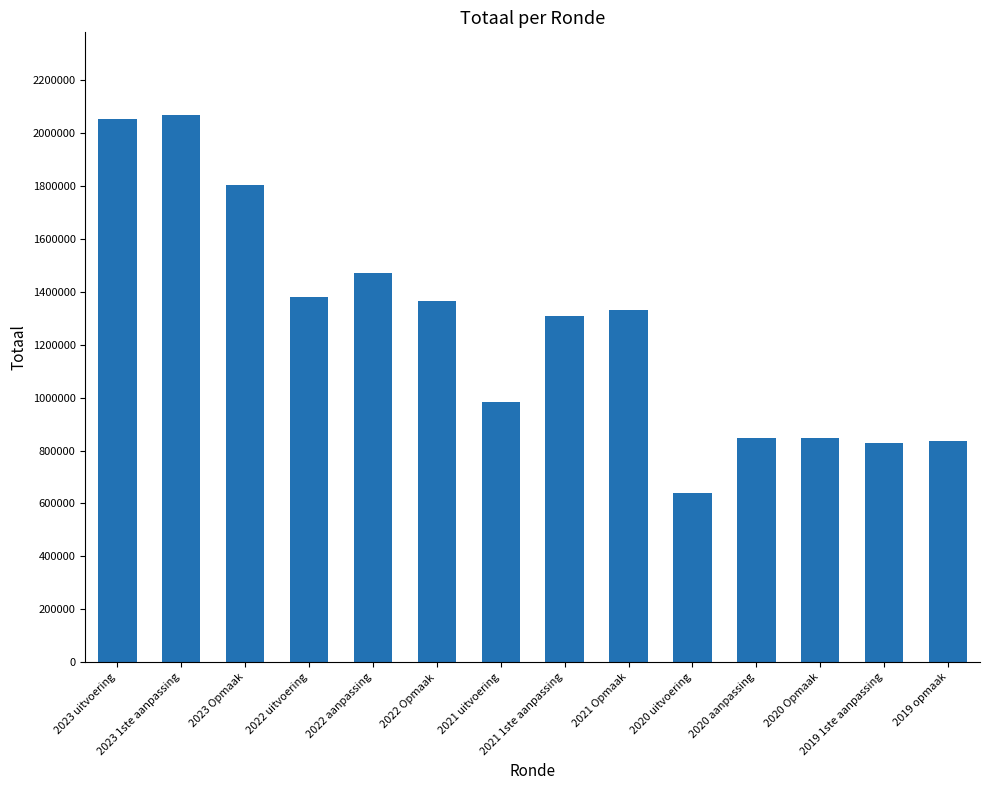

What is the sum of all values?

17754381